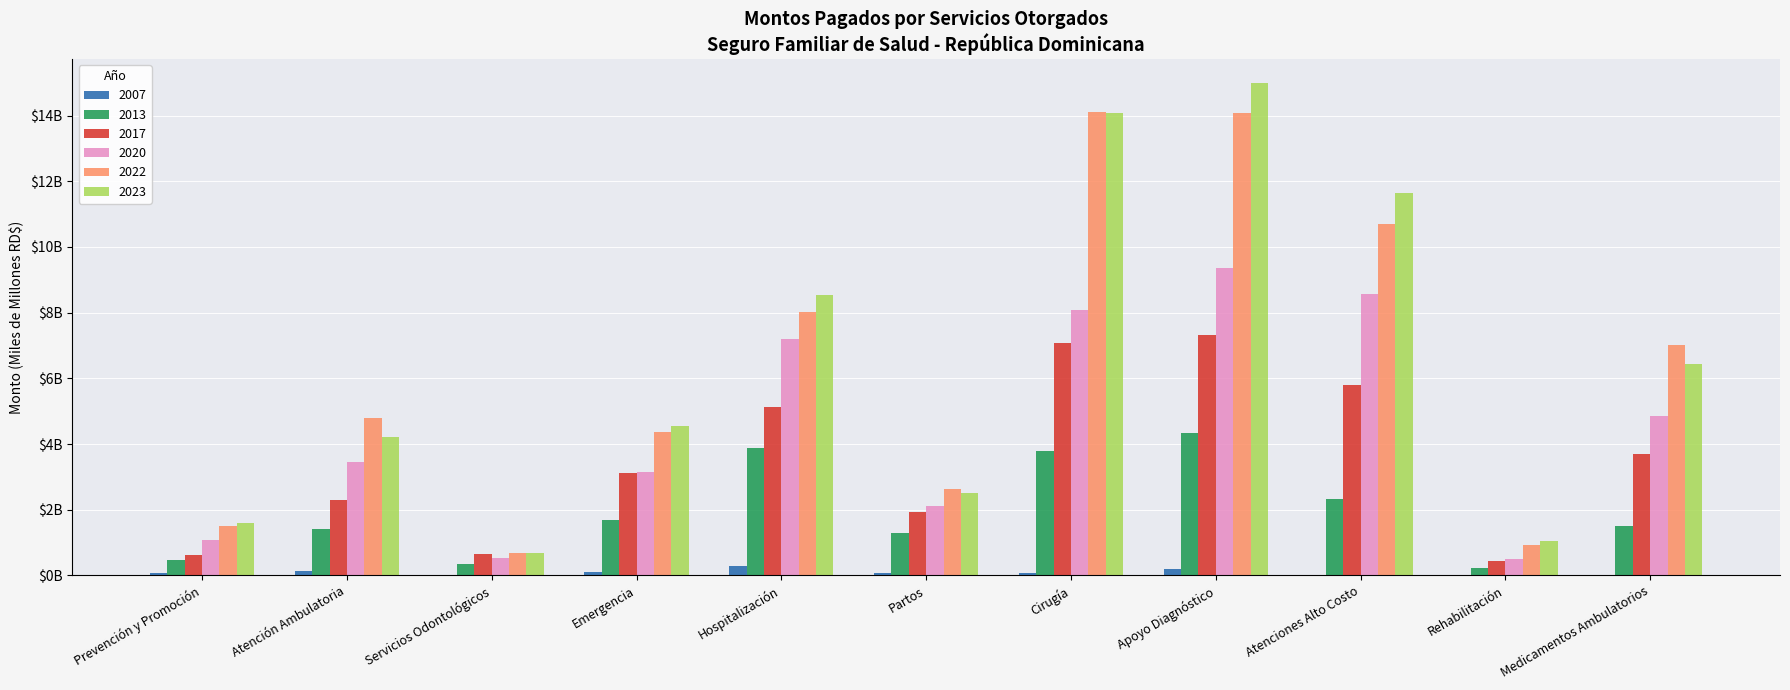

Does the chart contain stacked bars?

No